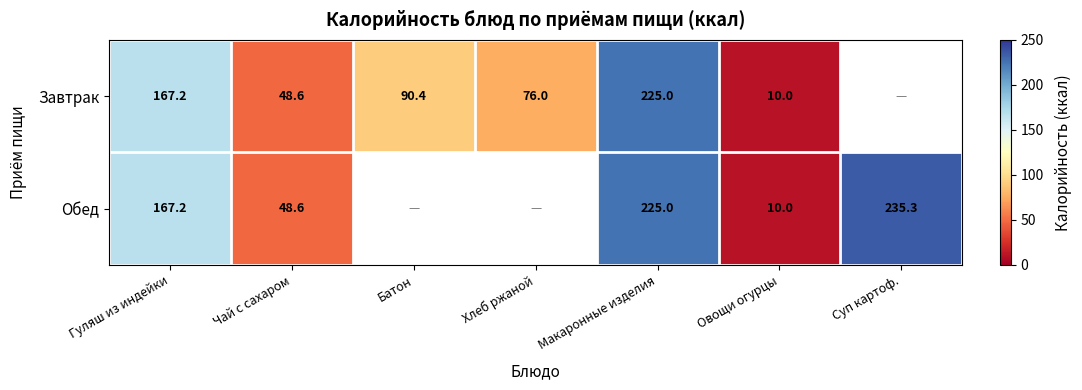

The value of Обед at Суп картоф. is 235.3. True or false?

True